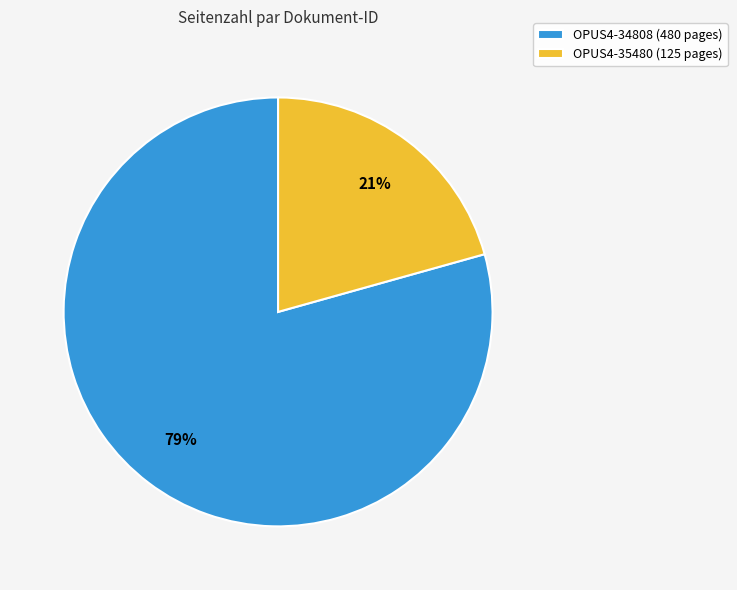

To the nearest percent, what portion does OPUS4-35480 represent?

21%